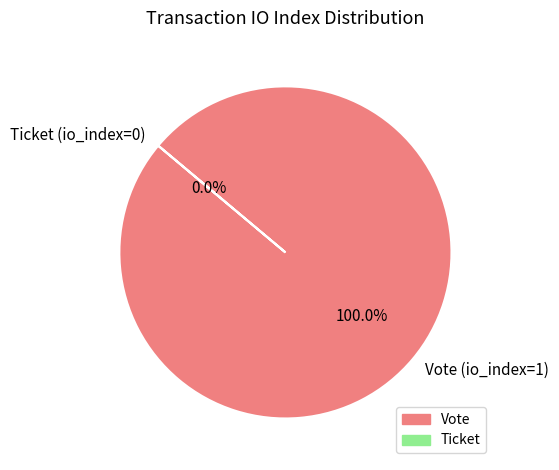

True or false: Ticket (io_index=0) accounts for 14% of the total.

False